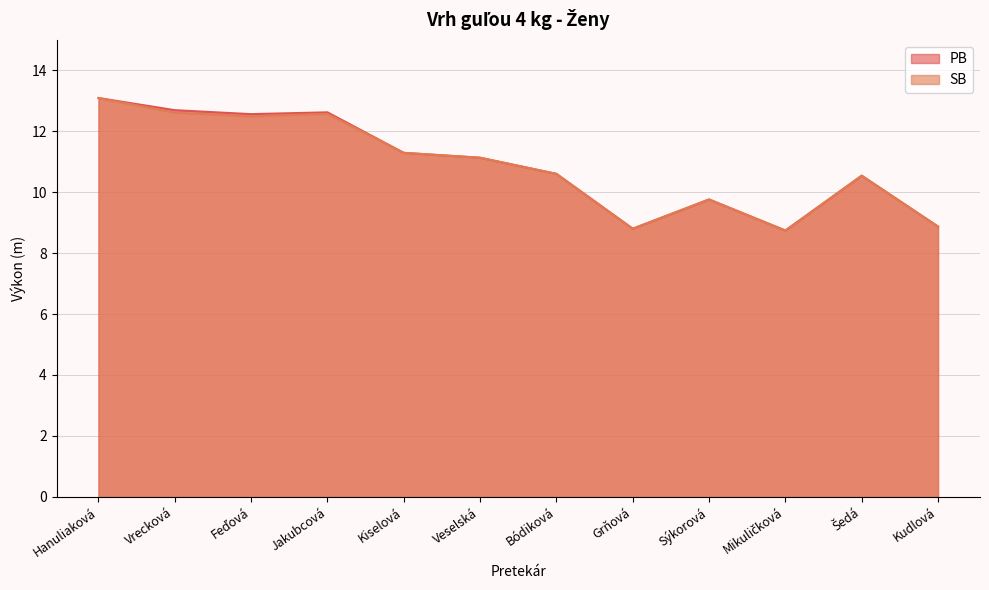

What value does the SB series have at Sýkorová?

9.8